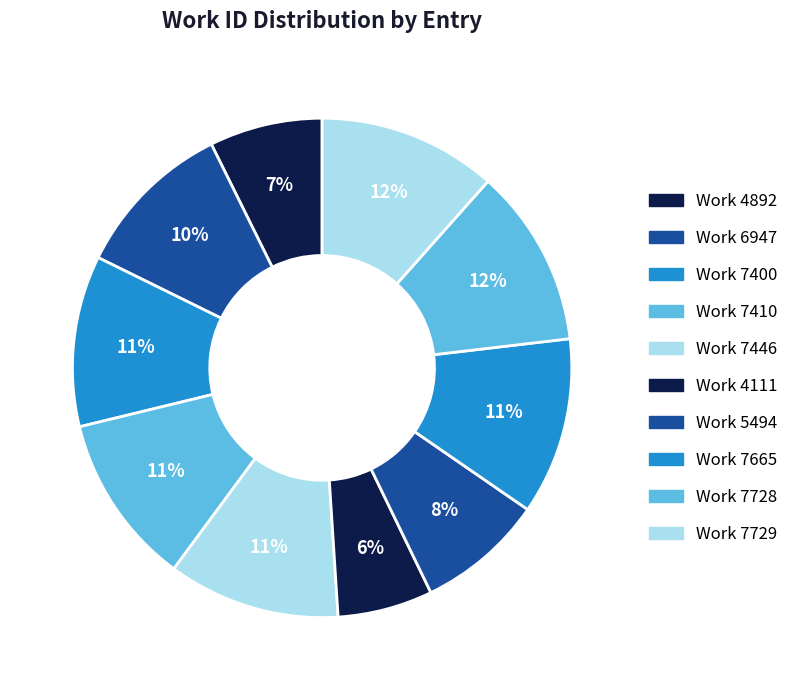

Count the number of slices in the pie.

10